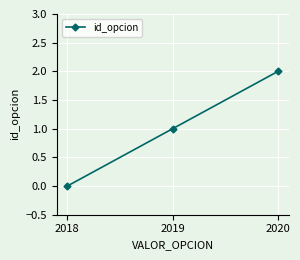

What is the difference between the values at 2019 and 2018?

1